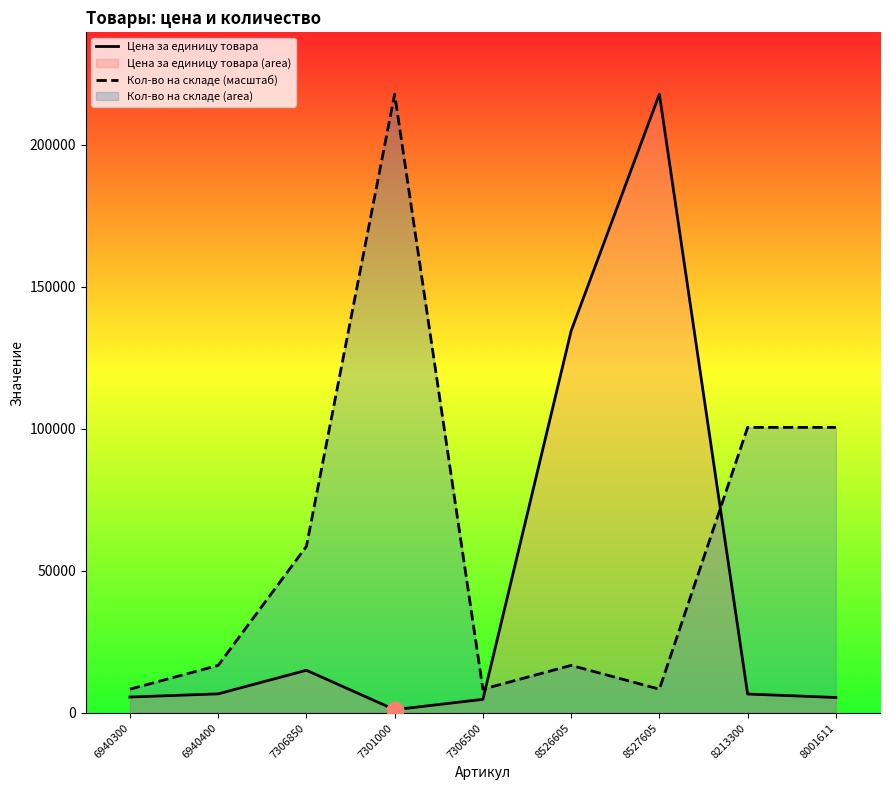

Which series changed the most between 8213300 and 8001611?

Цена за единицу товара